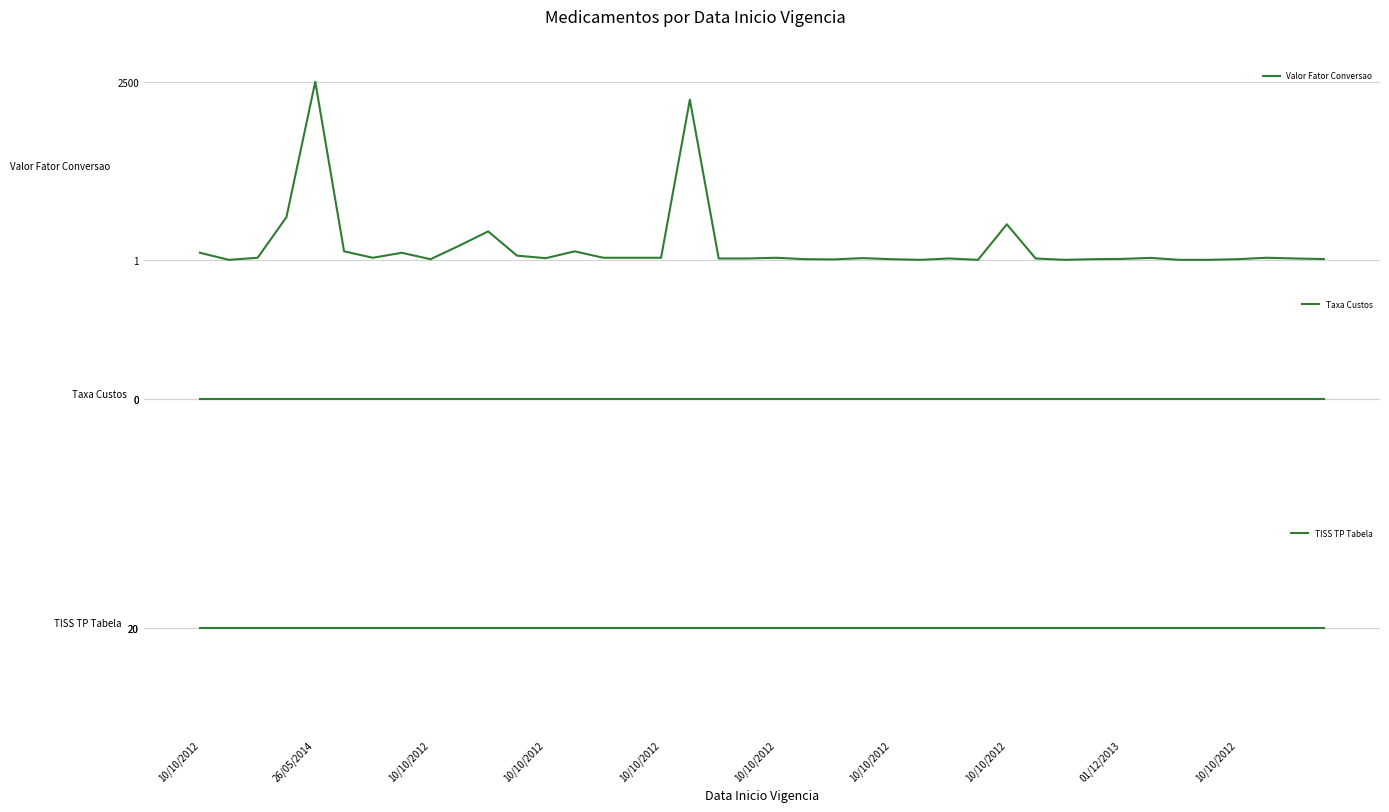

True or false: Valor Fator Conversao has a value of 30 at 14.

True